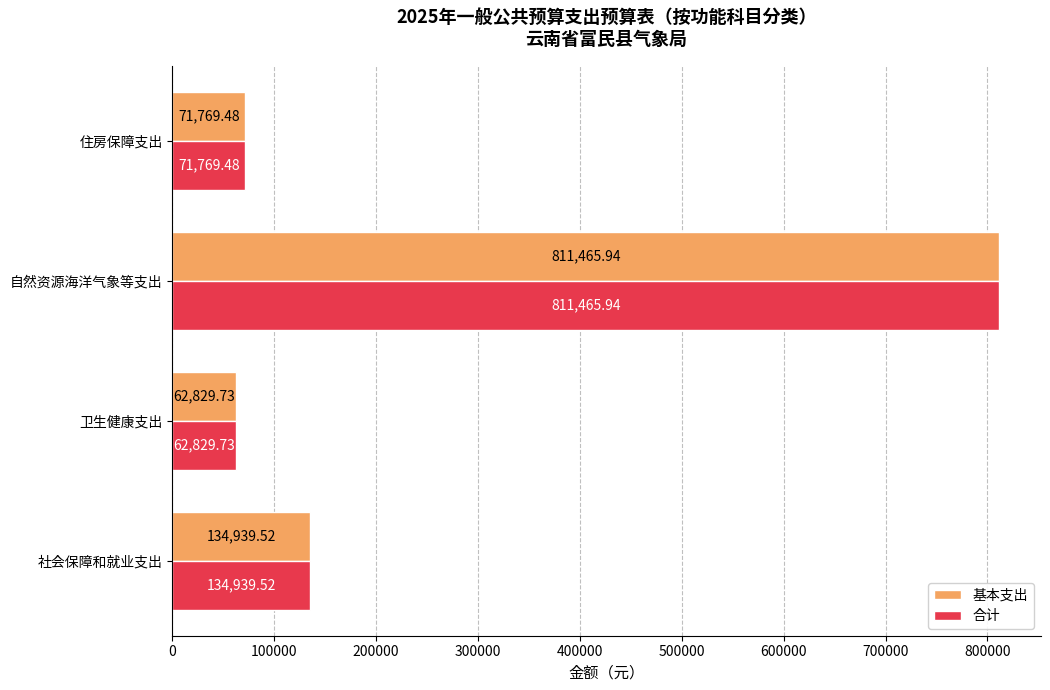

What is the difference between the second highest and minimum values in the 合计 series?

72109.8